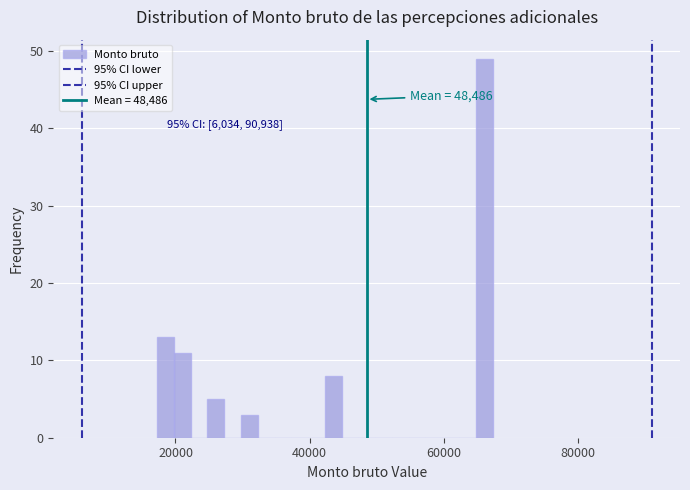

Read against the x-axis, roughly where is the centre of the tallest bar?

66000